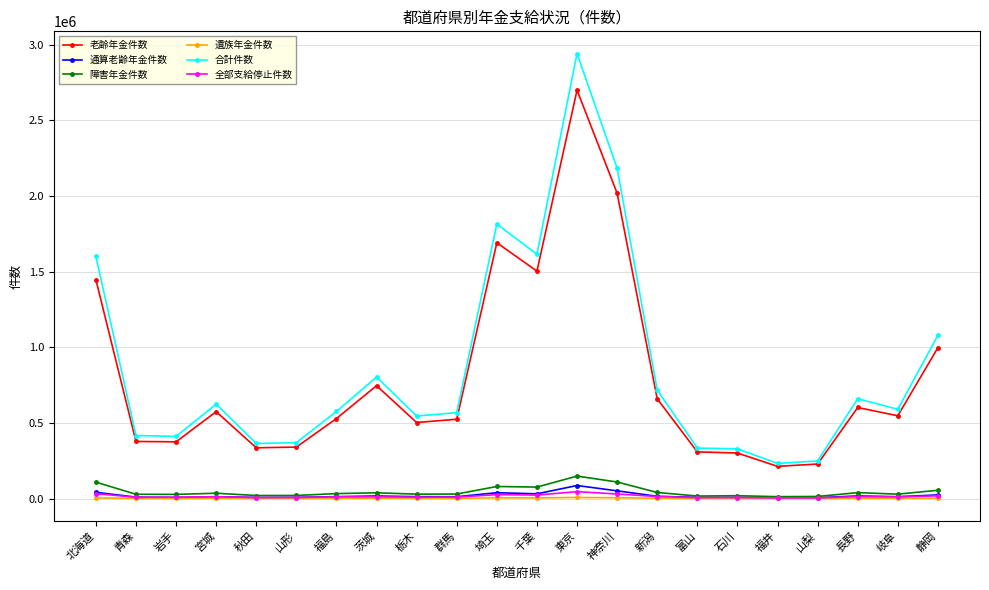

True or false: 老齢年金件数 has more than 0 interior local peaks.

True